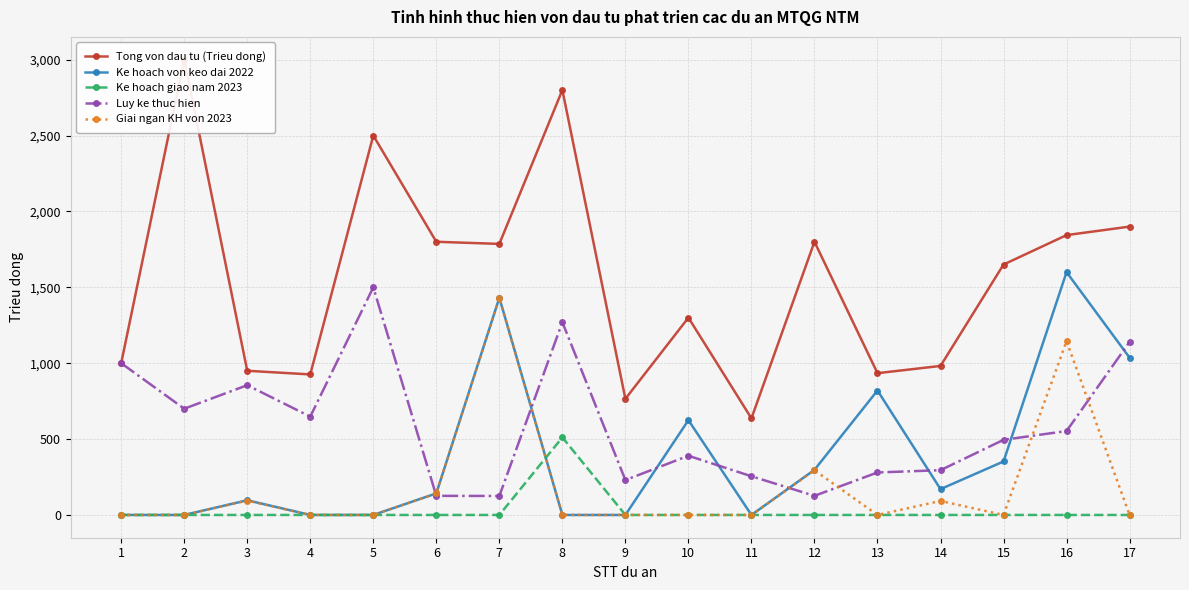

Reading left to right, list all the values displayed in this chart.

Tong von dau tu (Trieu dong): 1=1000.0	2=3000.0	3=950.0	4=926.0	5=2500.0	6=1800.0	7=1786.0	8=2800.0	9=765.2	10=1300.0	11=636.6	12=1800.0	13=934.2	14=981.9	15=1650.0	16=1843.9	17=1900.0
Ke hoach von keo dai 2022: 1=0.0	2=0.0	3=96.8	4=0.0	5=0.0	6=142.0	7=1431.4	8=0.0	9=0.0	10=624.5	11=0.0	12=297.3	13=820.0	14=170.2	15=352.4	16=1600.0	17=1036.3
Ke hoach giao nam 2023: 1=0.0	2=0.0	3=0.0	4=0.0	5=0.0	6=0.0	7=0.0	8=511.0	9=0.0	10=0.0	11=0.0	12=0.0	13=0.0	14=0.0	15=0.0	16=0.0	17=0.0
Luy ke thuc hien: 1=1000.0	2=700.0	3=855.0	4=648.0	5=1500.0	6=126.0	7=125.0	8=1270.0	9=230.0	10=390.0	11=255.0	12=126.0	13=280.0	14=295.0	15=495.0	16=553.0	17=1140.0
Giai ngan KH von 2023: 1=0.0	2=0.0	3=94.8	4=0.0	5=0.0	6=142.0	7=1428.1	8=0.0	9=0.0	10=0.0	11=0.0	12=294.3	13=0.0	14=92.2	15=0.0	16=1145.0	17=0.0